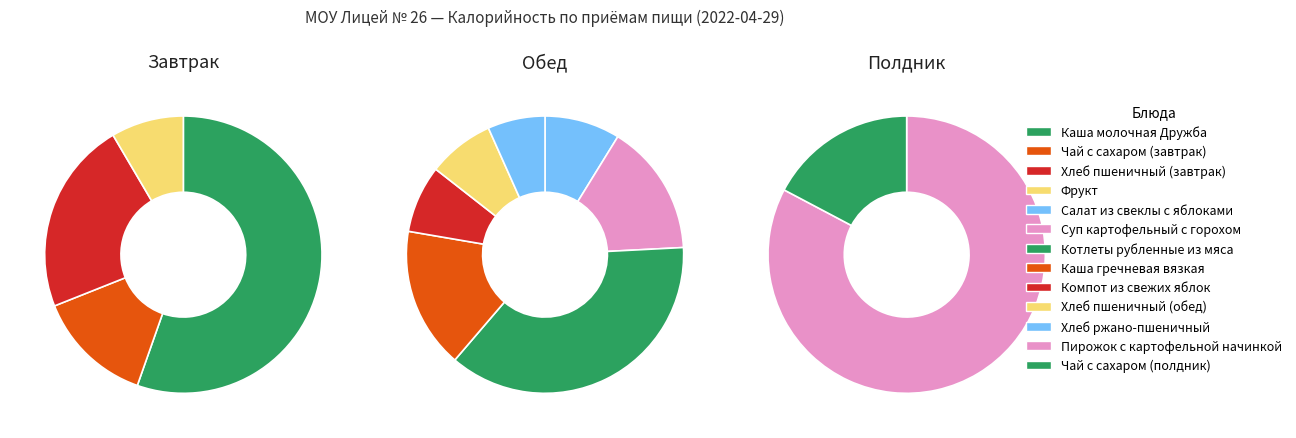

To the nearest percent, what is the difference between the largest and smallest slice percentages?

47%